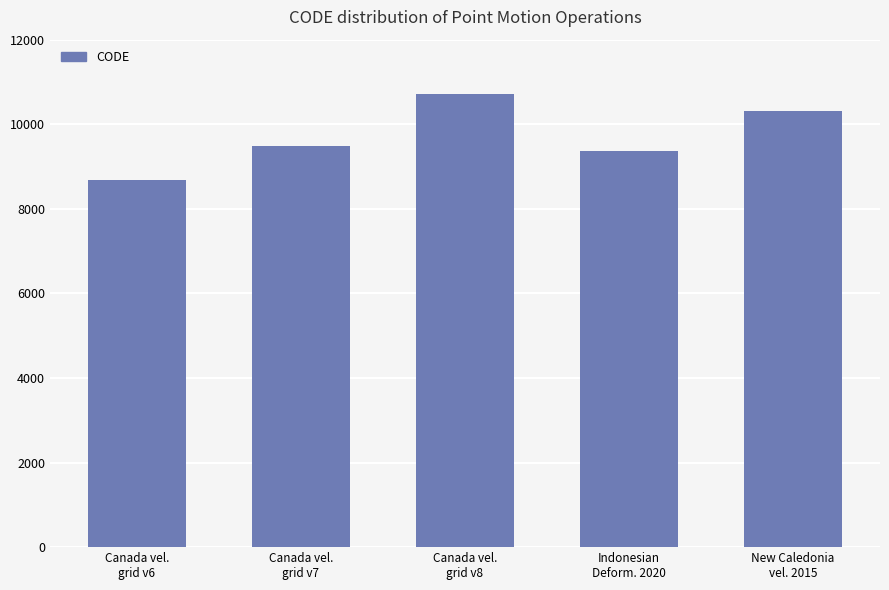

What is the smallest value displayed?

8676